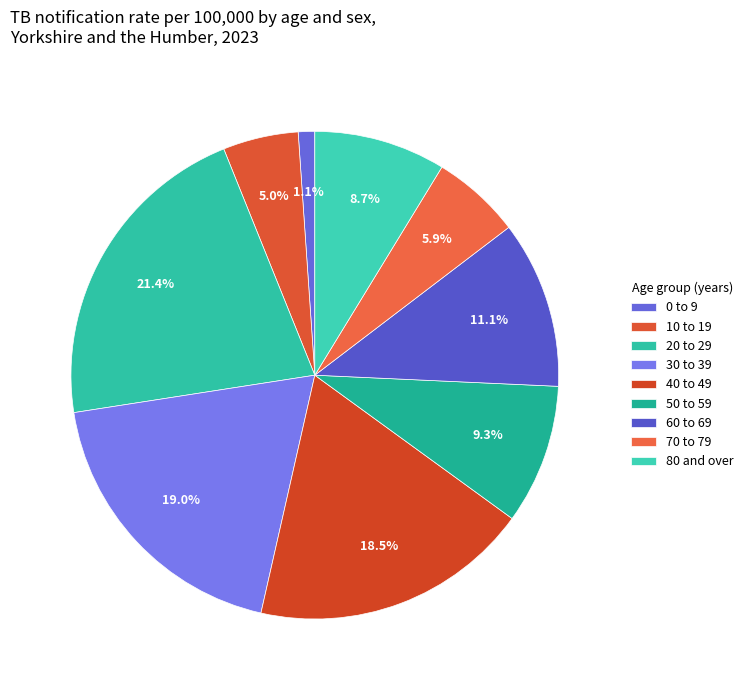

How many segments does this pie chart have?

9